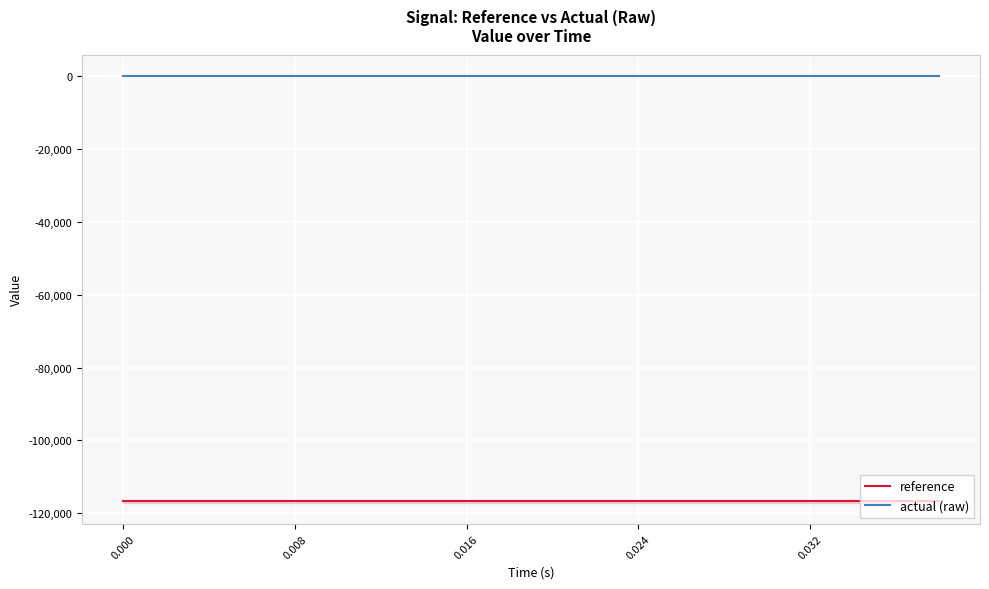

The value of actual (raw) at 0.000 is 0.0. True or false?

True